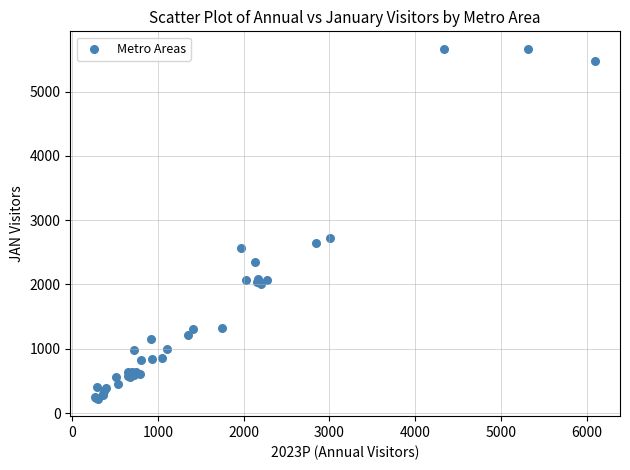

What Y value in the scatter plot is closest to 2943?

2725.8